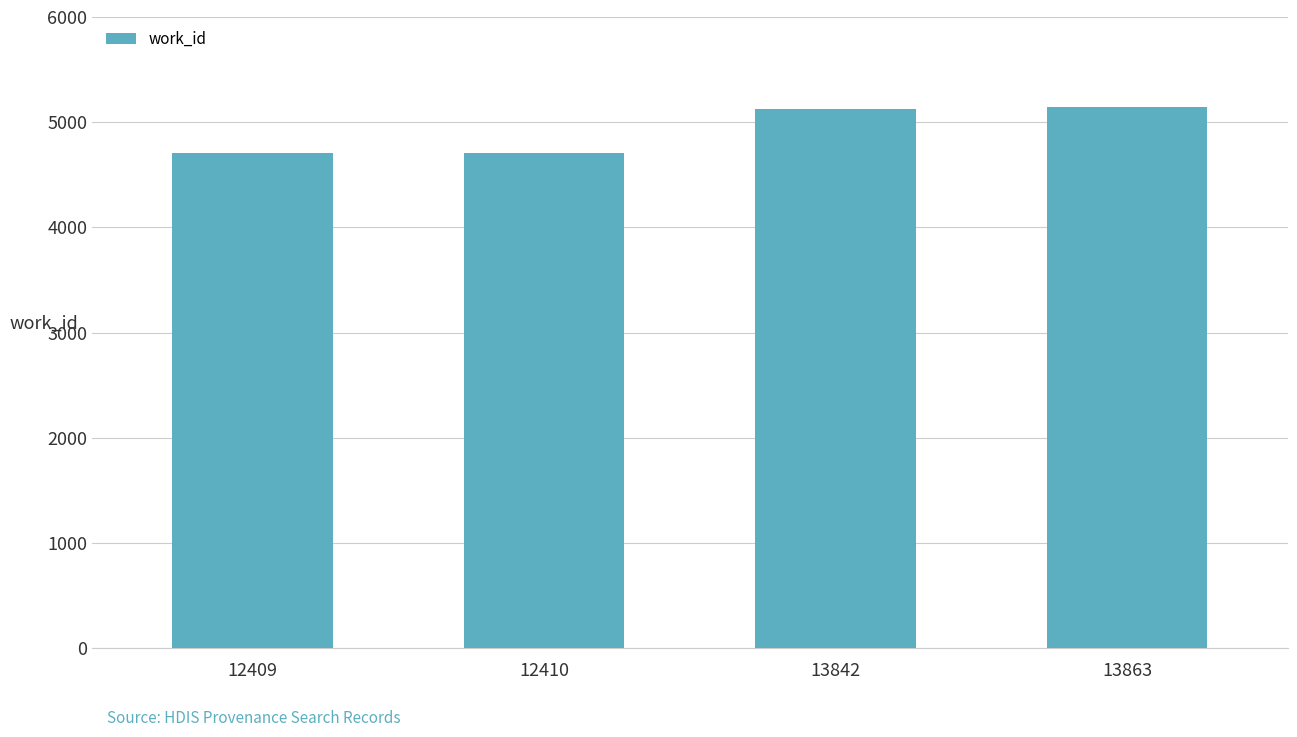

Is it true that the value at 13863 is 1172?

False